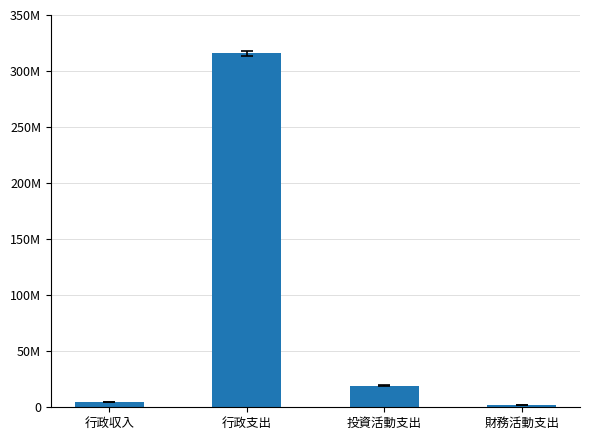

Are the bars grouped side by side (vs. stacked)?

No